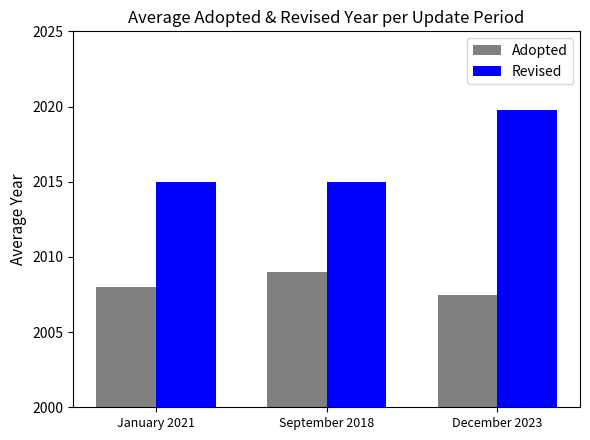

The value of Adopted at September 2018 is 794.8. True or false?

False